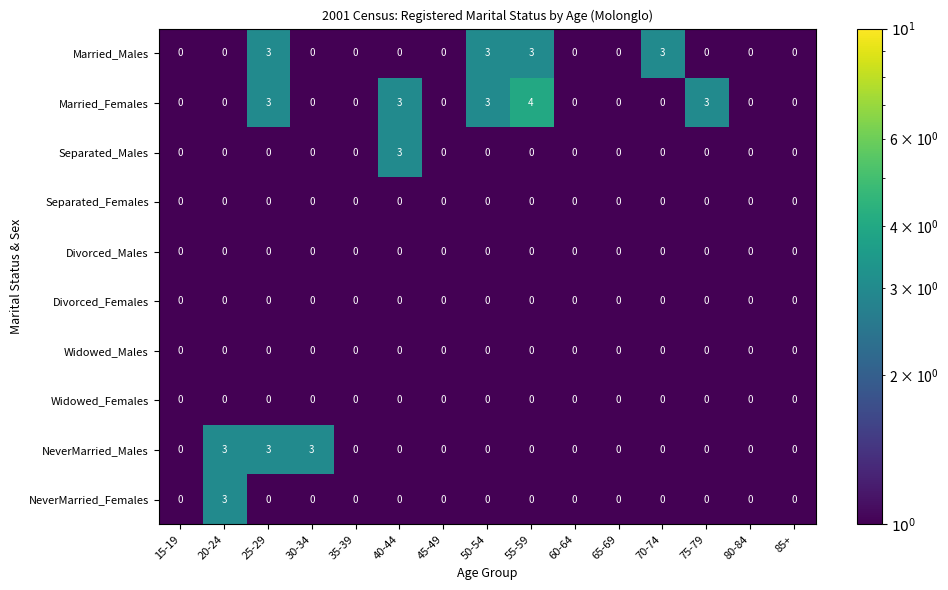

What is the difference between the second highest and minimum values in the Married_Females series?

3